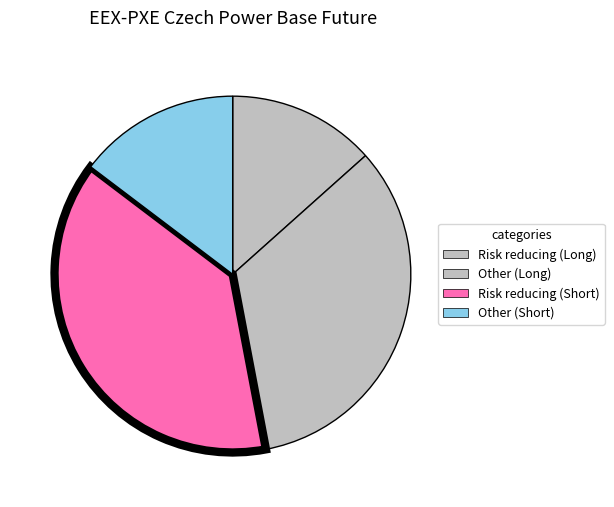

How many segments does this pie chart have?

4